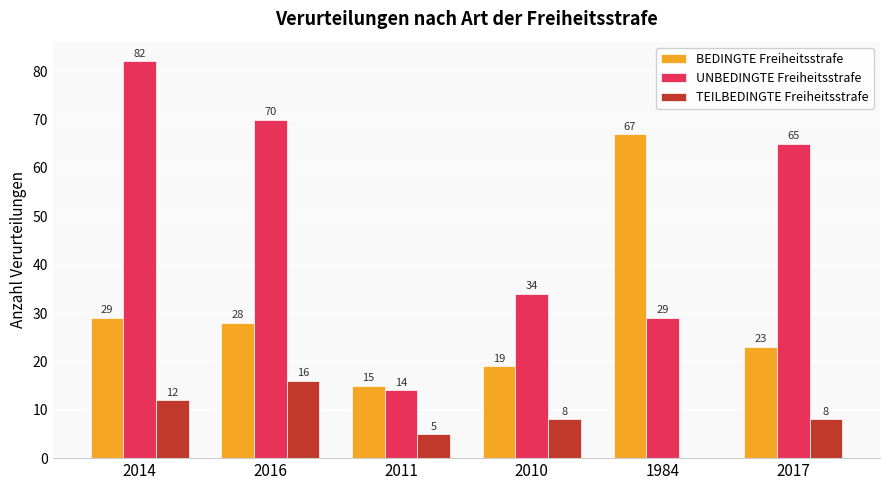

Read the BEDINGTE Freiheitsstrafe value at 2016, to the nearest 10.

30